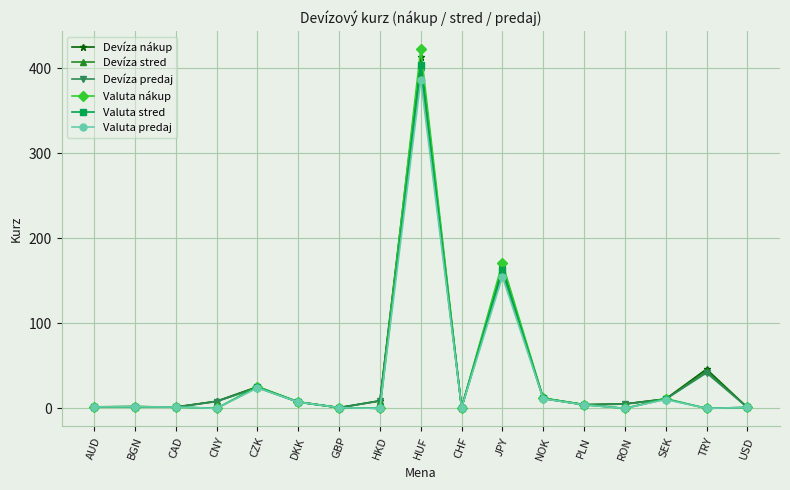

What is the approximate value of Valuta nákup at CZK?

25.7